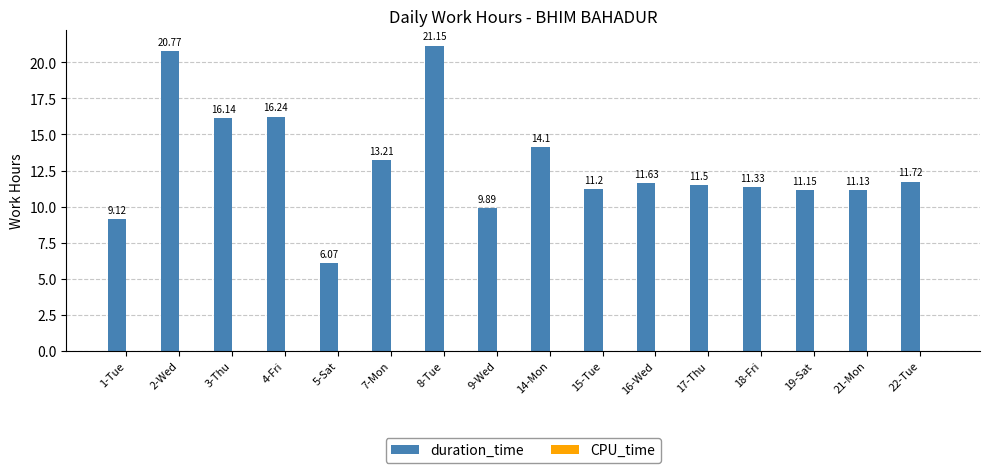

How many categories are shown in the chart?

16